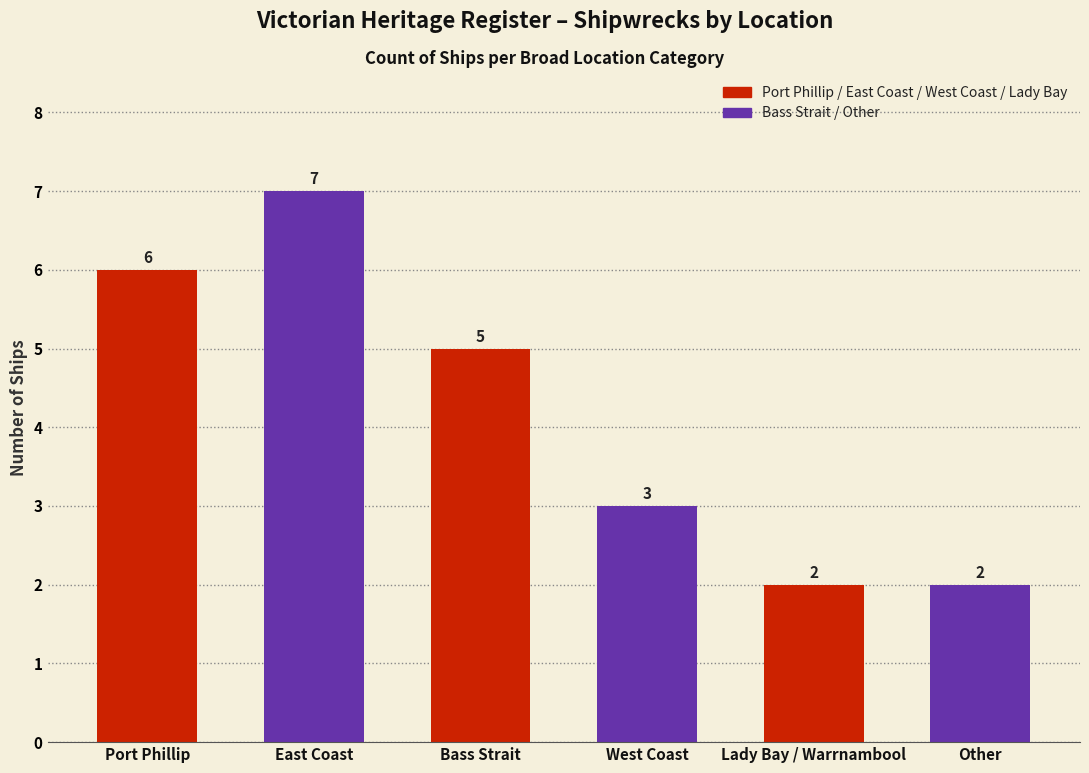

What is the ratio of the value at West Coast to the value at Bass Strait?

0.6